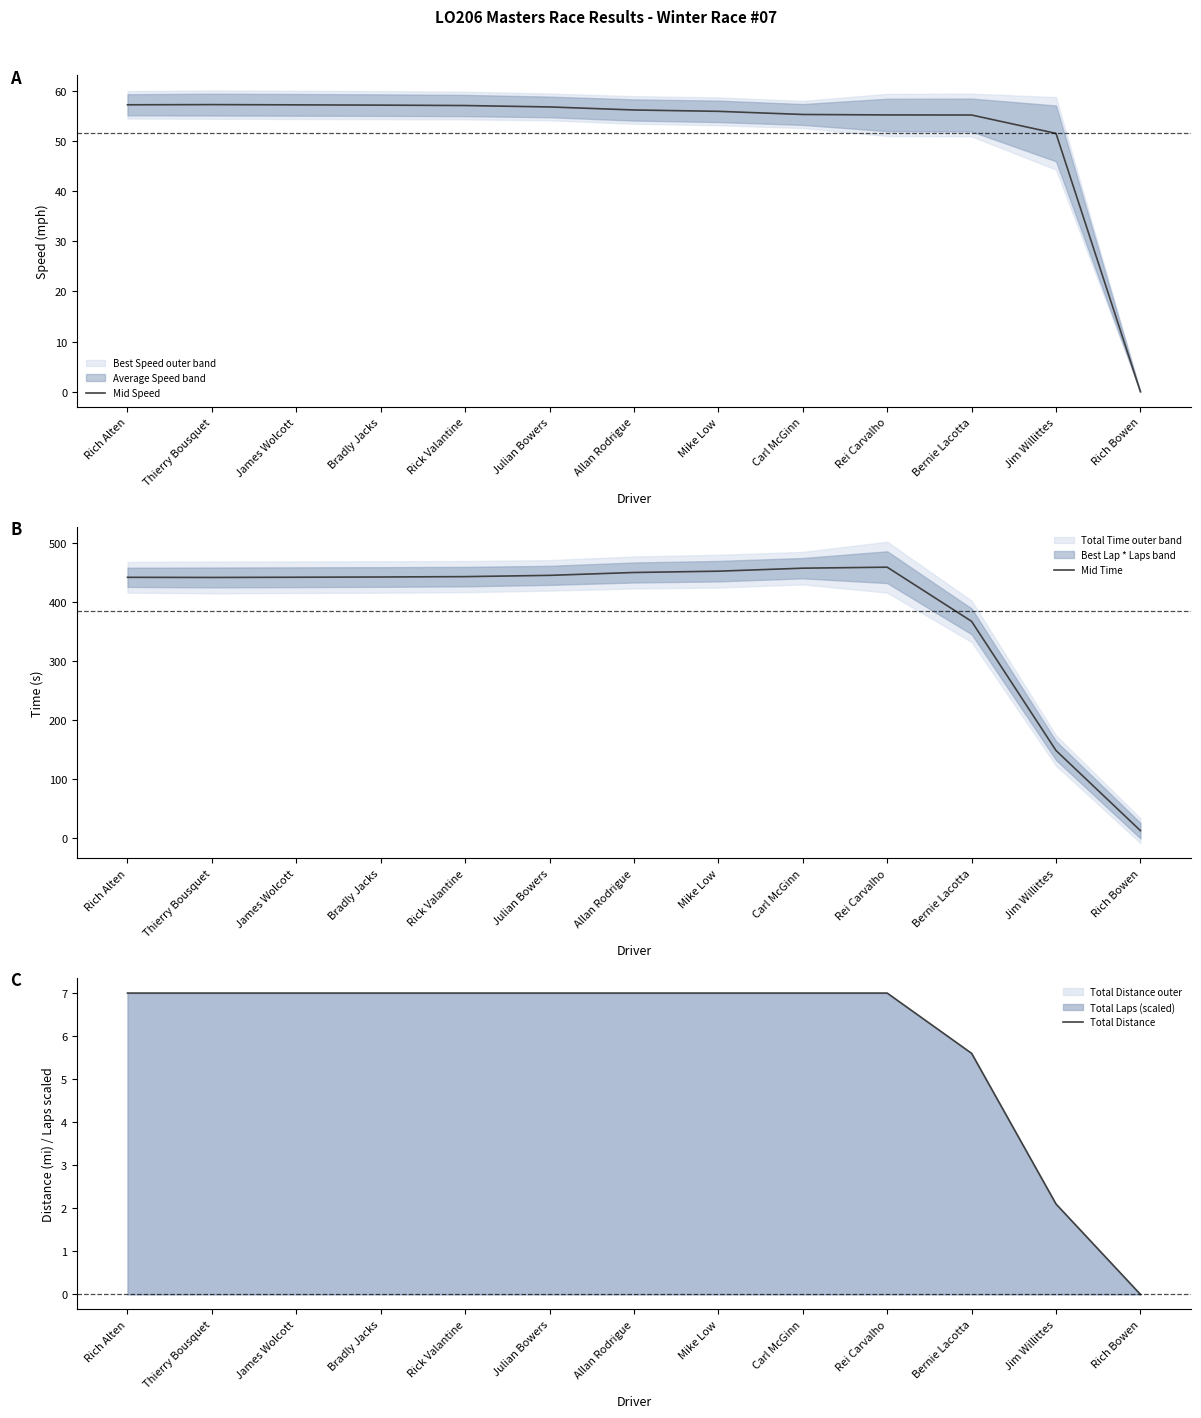

What value does the Mid Speed series have at Rich Alten?

57.2